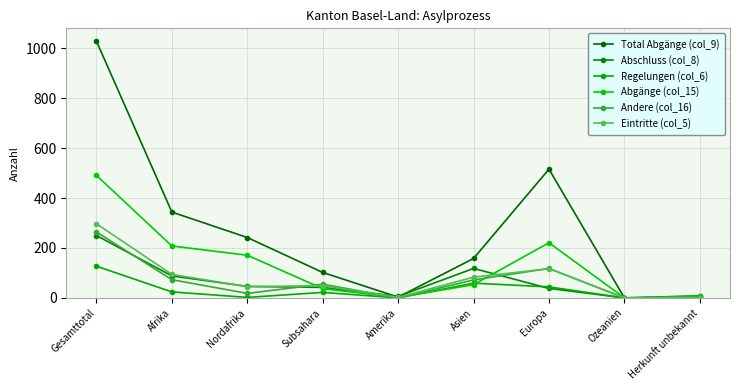

What is the label of the 3rd point from the left?

Nordafrika